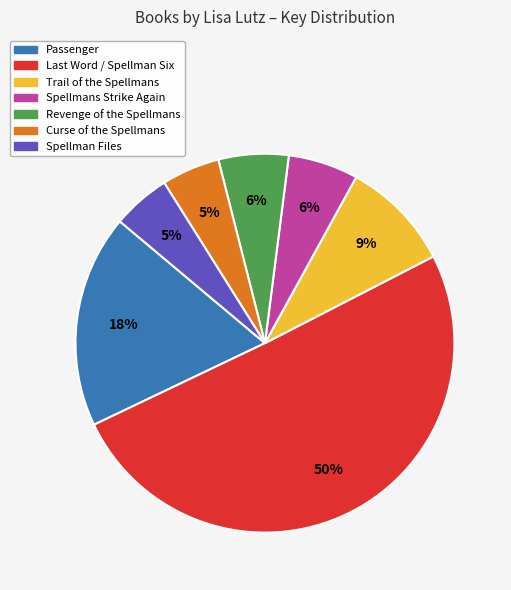

Is Passenger the majority of the pie?

No